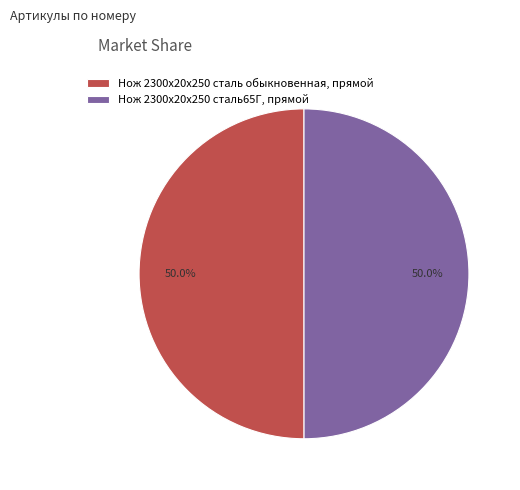

What is the ratio of the value at Нож 2300х20х250 сталь обыкновенная, прямой to the value at Нож 2300х20х250 сталь65Г, прямой?

1.0